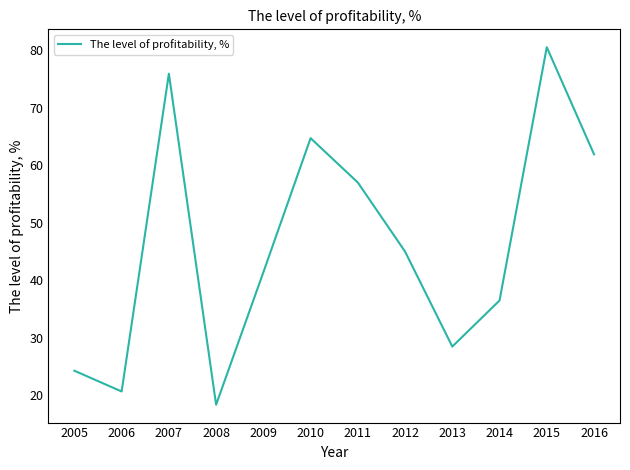

What value does the data have at 2016?

61.9